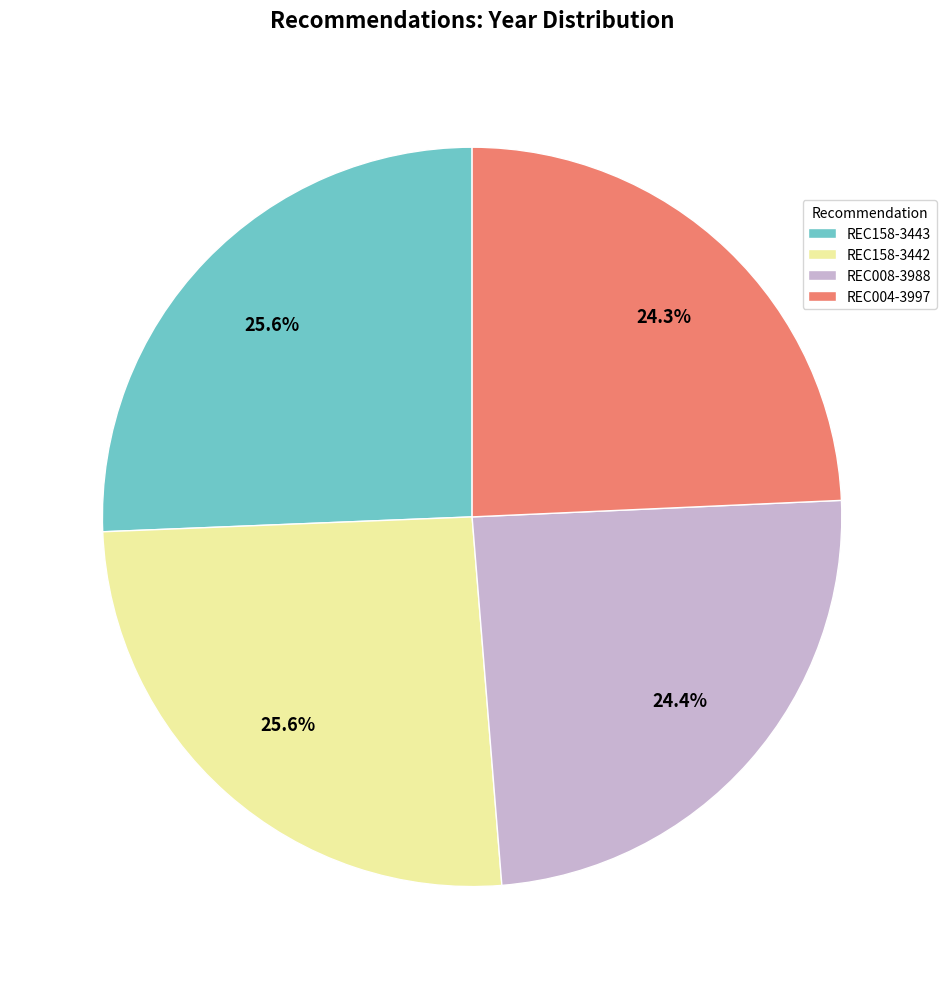

To the nearest percent, what percentage of the pie is REC158-3442?

26%